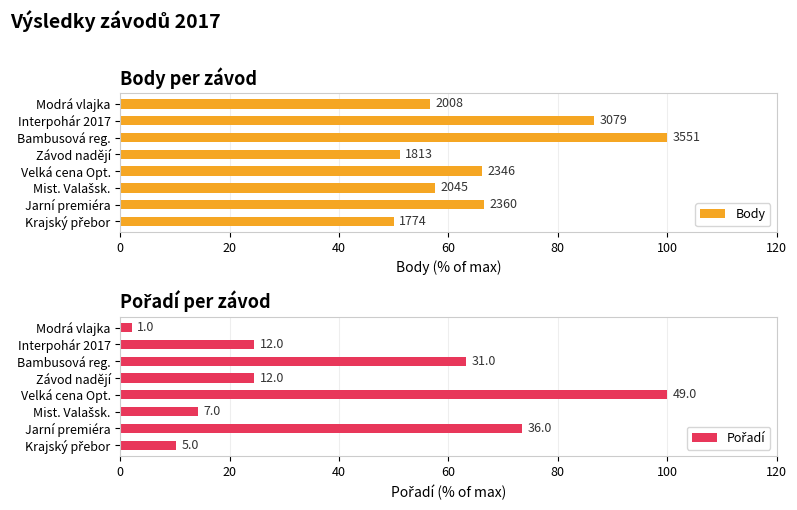

Reading left to right, extract all data points from this chart.

Body: 50.0	66.5	57.6	66.1	51.1	100.0	86.7	56.5
Pořadí: 10.2	73.5	14.3	100.0	24.5	63.3	24.5	2.0